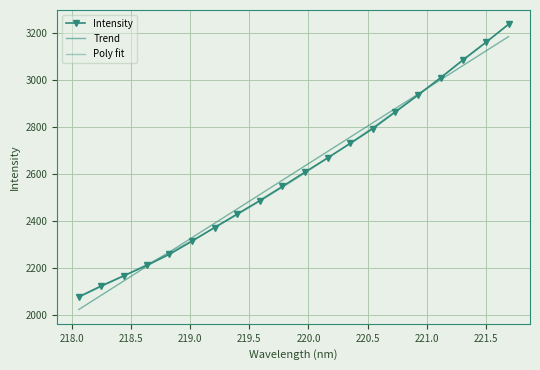

What is the ratio of the value at 219.0156 to the value at 220.3533?

0.8